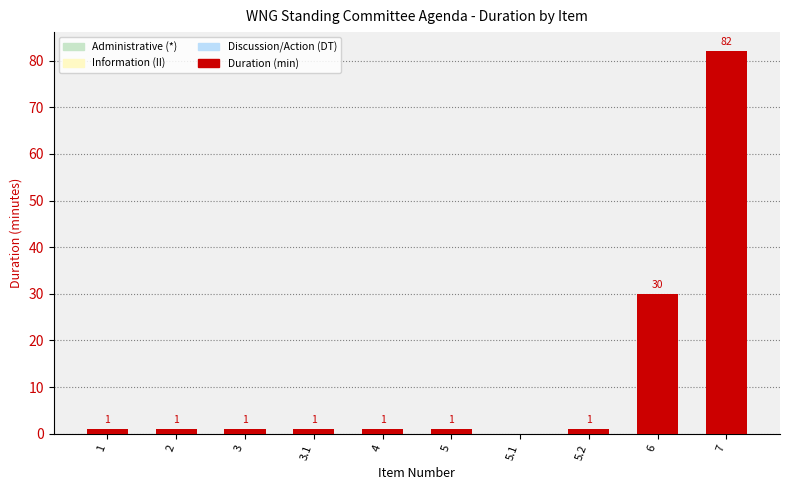

What is the maximum value shown in the chart?

82